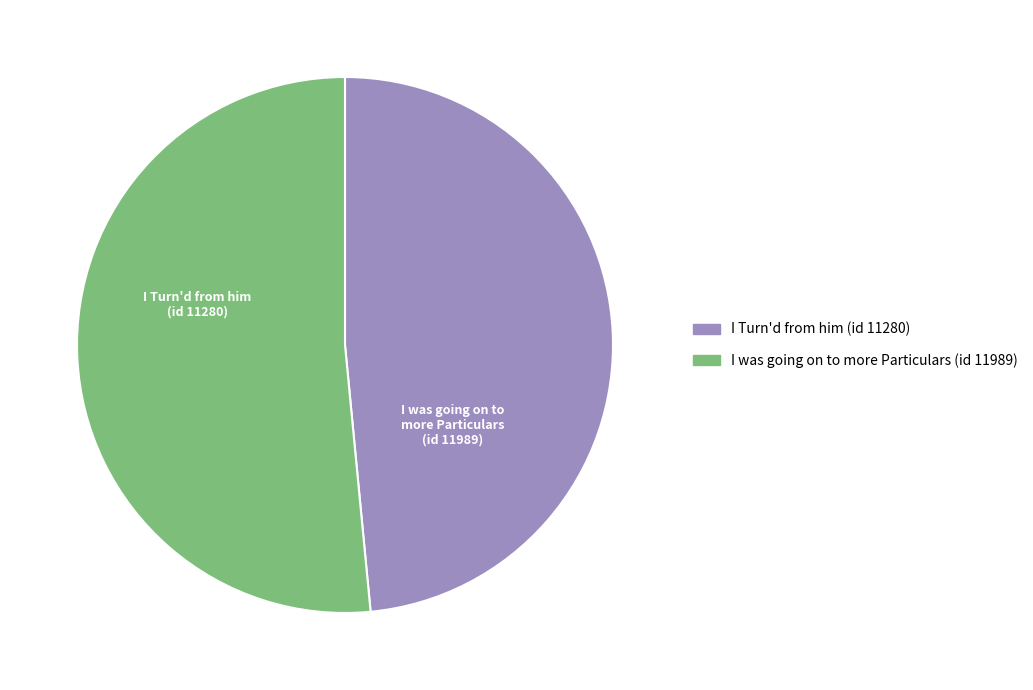

How many slices are in this pie chart?

2